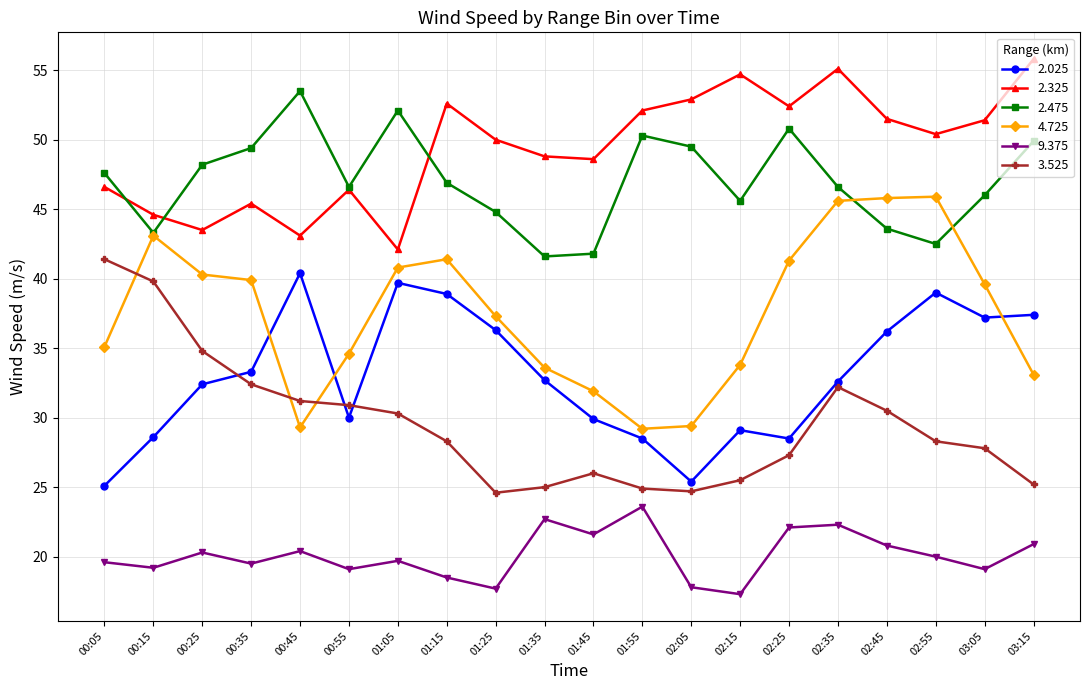

Which series has the largest total across all categories?

2.325